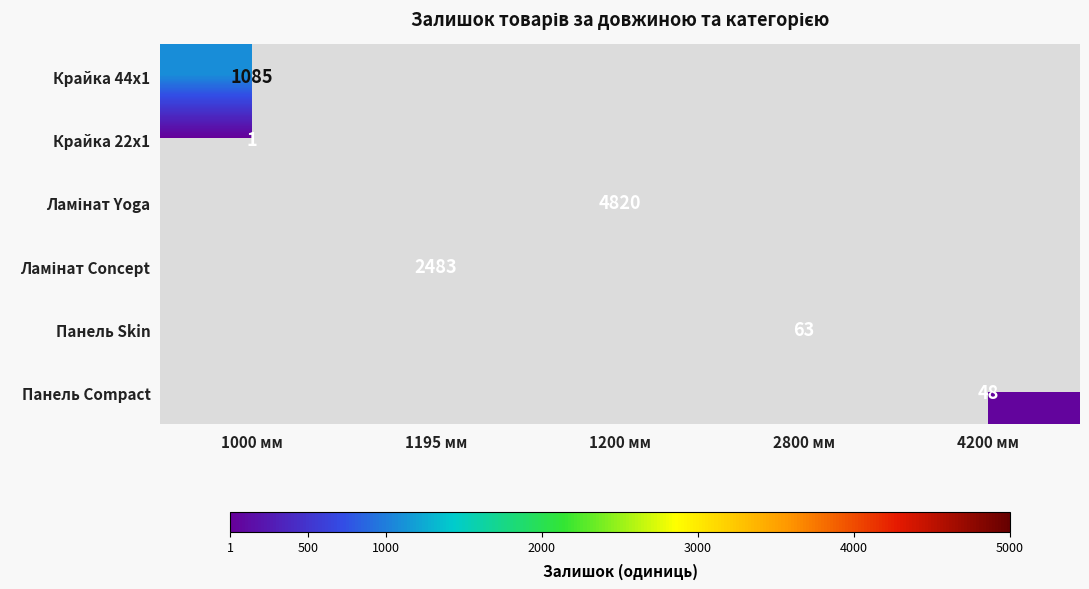

Which series has the largest range (max minus min)?

Ламінат Yoga